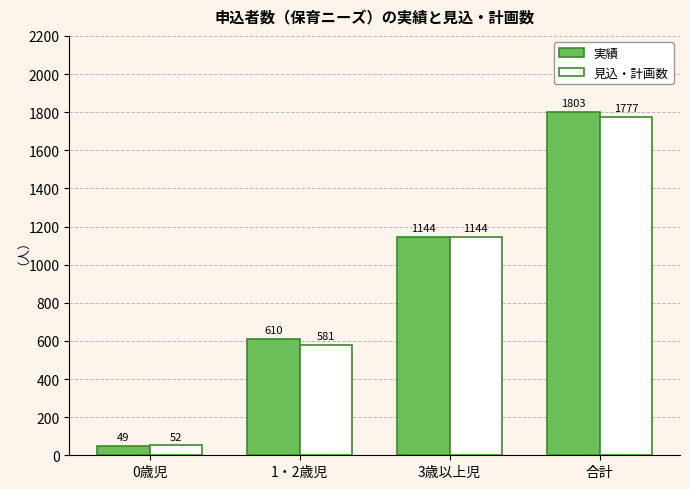

Reading left to right, list all the values displayed in this chart.

実績: 0歳児=49	1・2歳児=610	3歳以上児=1144	合計=1803
見込・計画数: 0歳児=52	1・2歳児=581	3歳以上児=1144	合計=1777